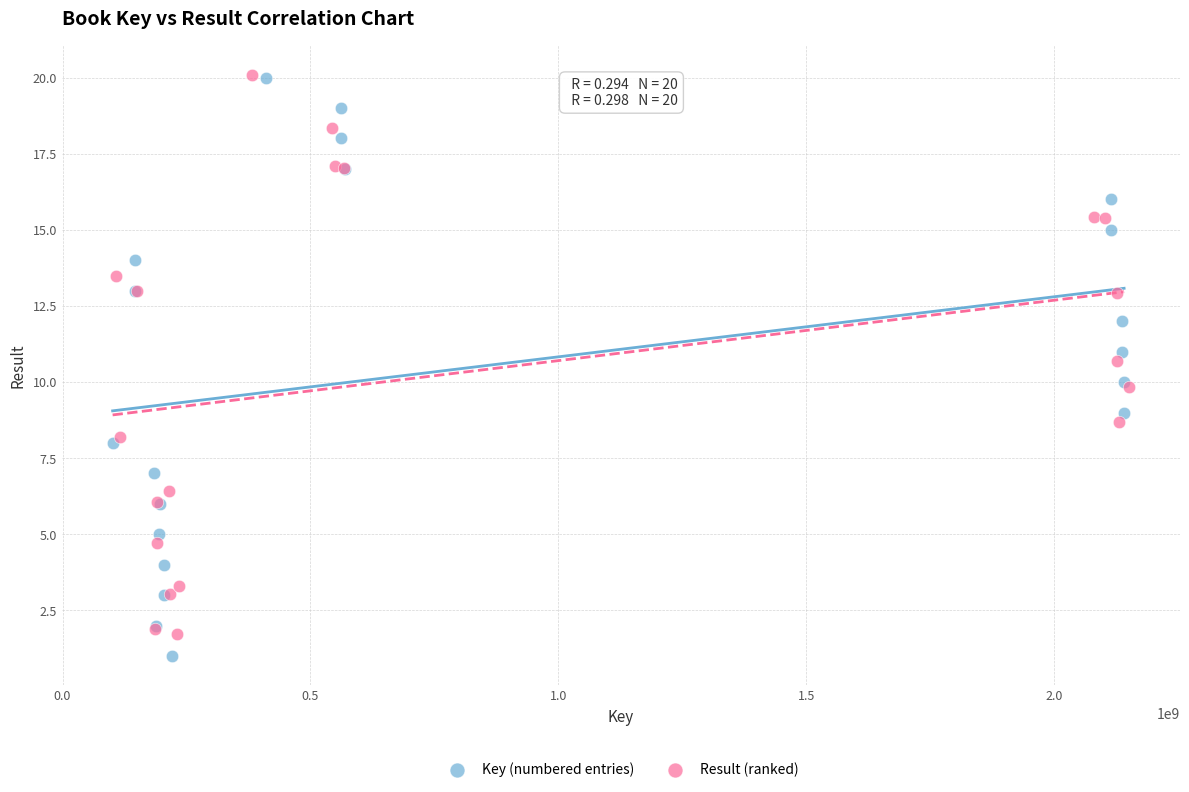

What are all the series names shown in the legend?

Key (numbered entries), Result (ranked)